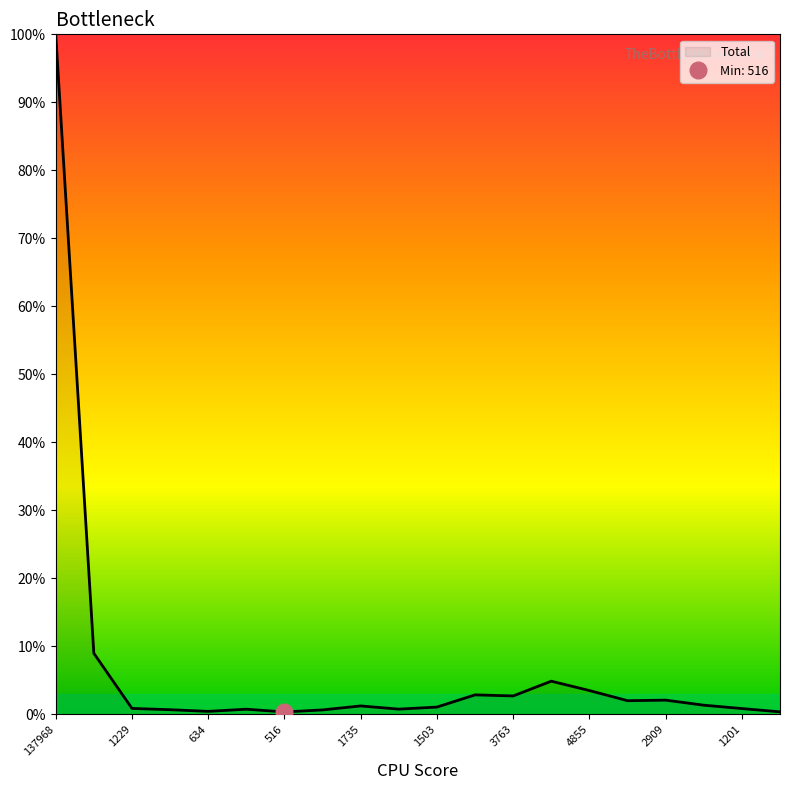

What is the highest value of the Total series?

100.0